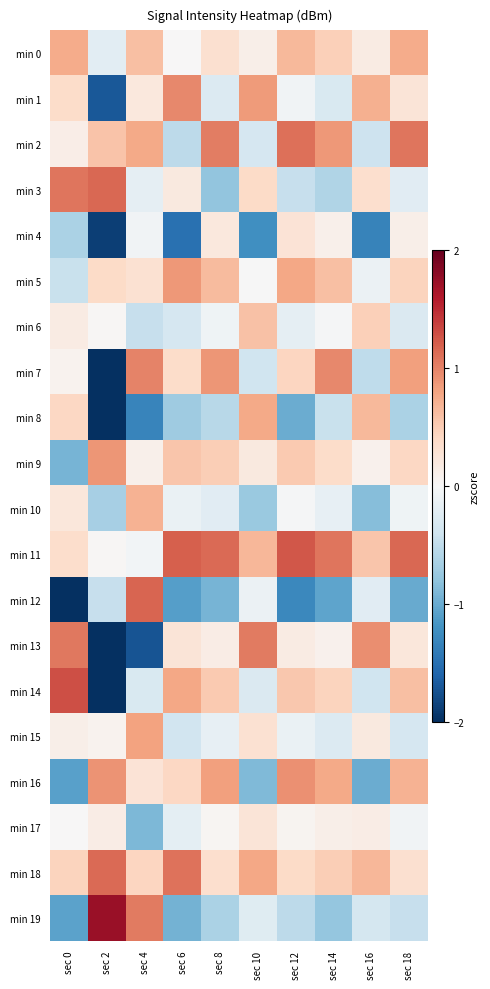

At which category is the sum across all series the highest?

sec 18